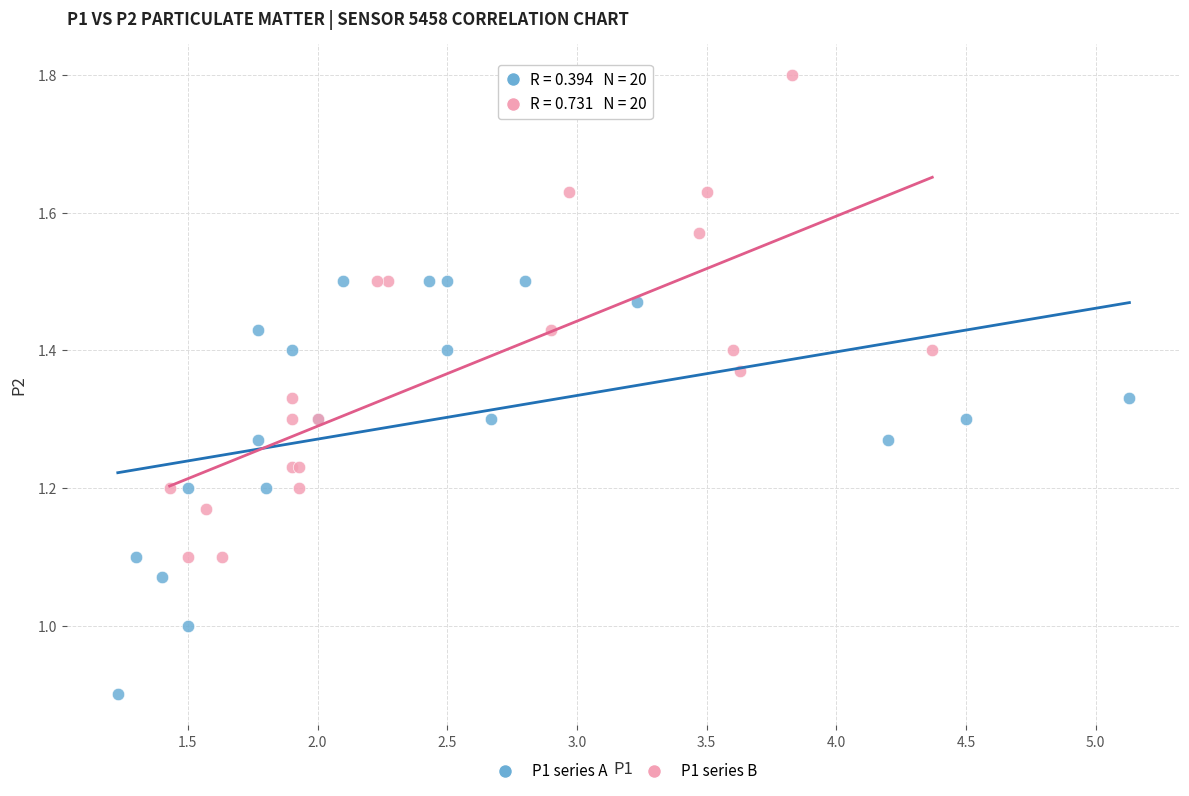

Which series has the widest spread of Y values?

P1 series B